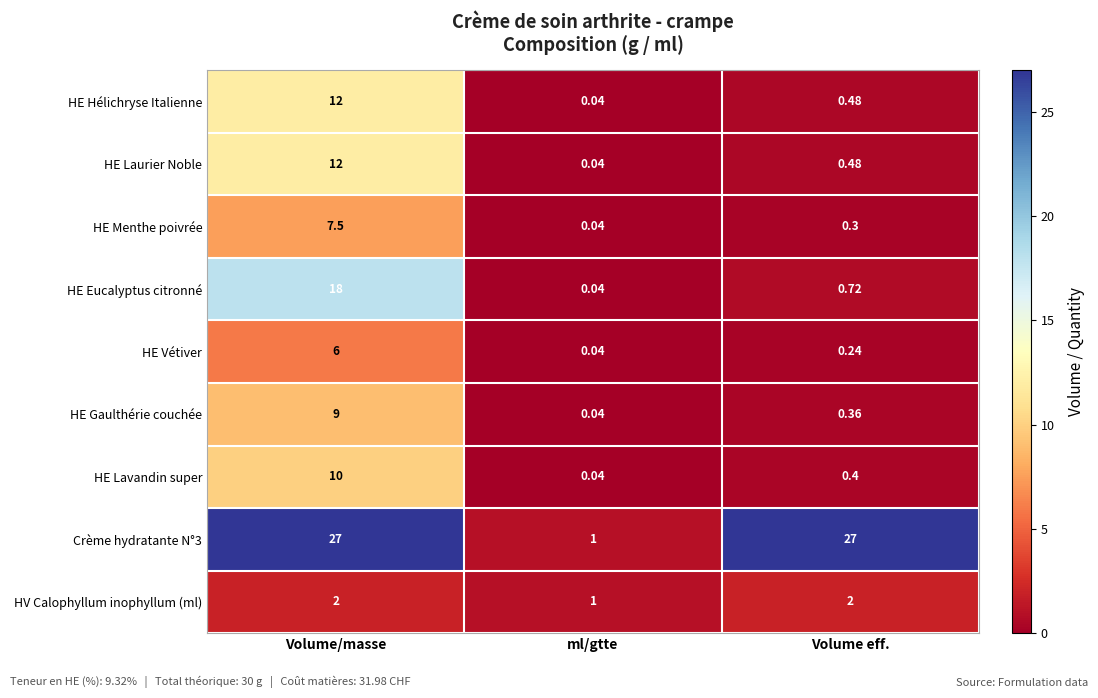

Is the value of HE Lavandin super at ml/gtte greater than the value of Crème hydratante N°3 at Volume eff.?

No